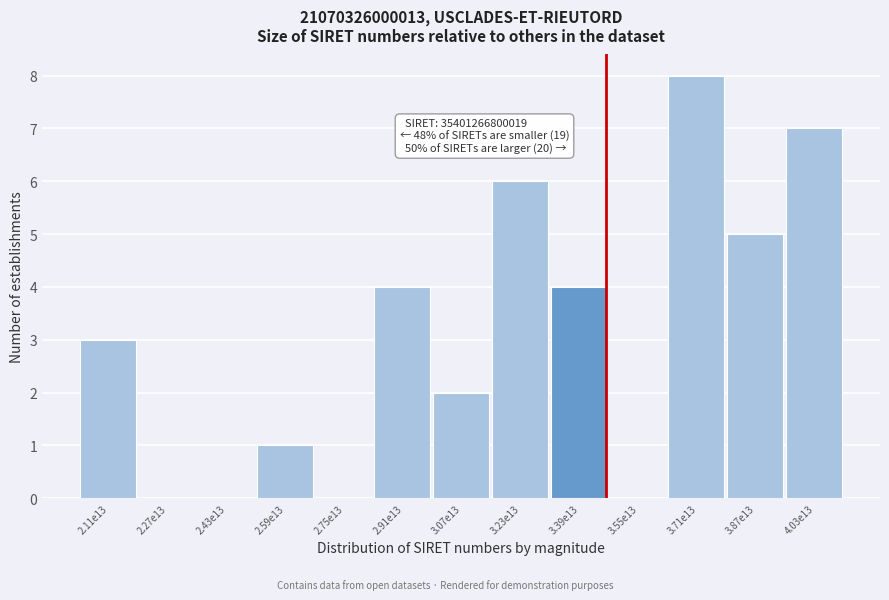

Reading left to right, extract all data points from this chart.

2.11e13=3	2.27e13=0	2.43e13=0	2.59e13=1	2.75e13=0	2.91e13=4	3.07e13=2	3.23e13=6	3.39e13=4	3.55e13=0	3.71e13=8	3.87e13=5	4.03e13=7